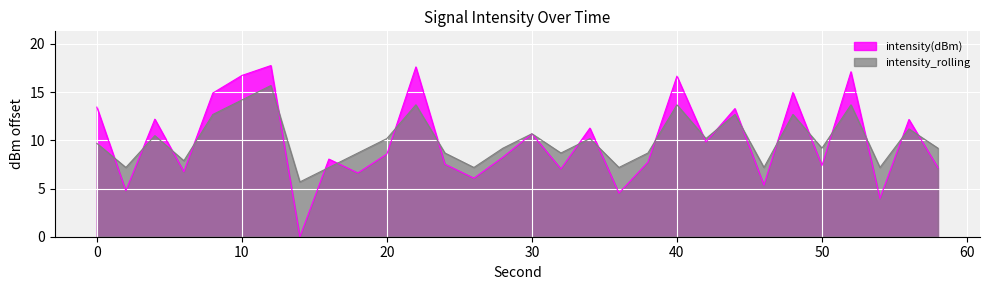

Is the value of intensity_rolling at 20 greater than the value of intensity(dBm) at 24?

Yes